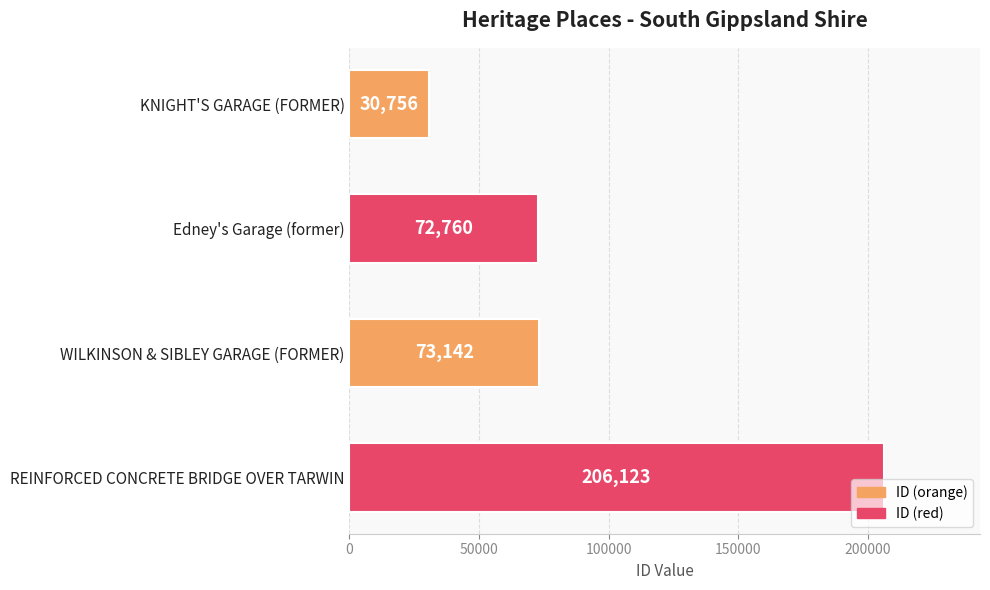

How many bars are there in total?

4